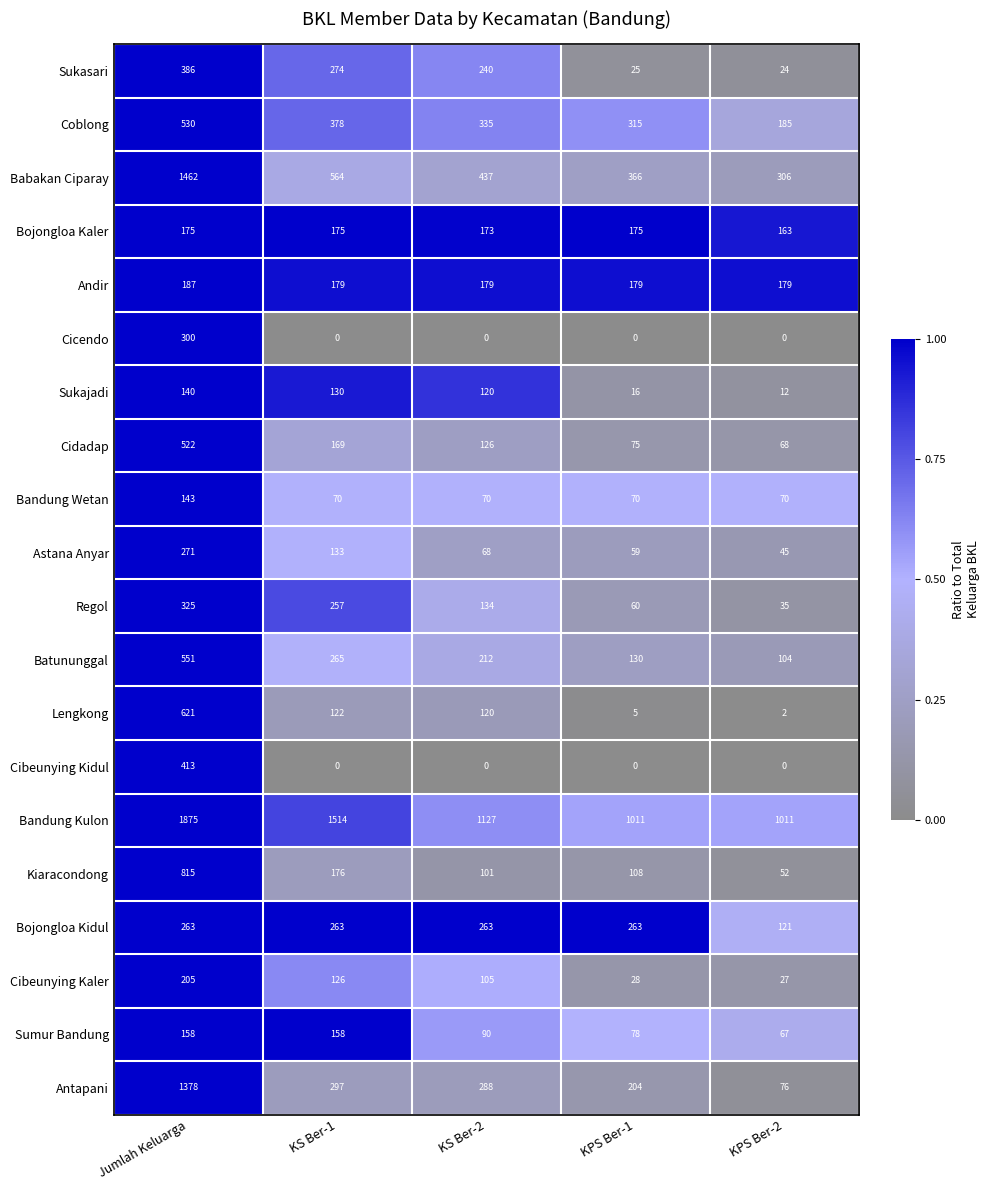

How many distinct data groups are displayed?

20